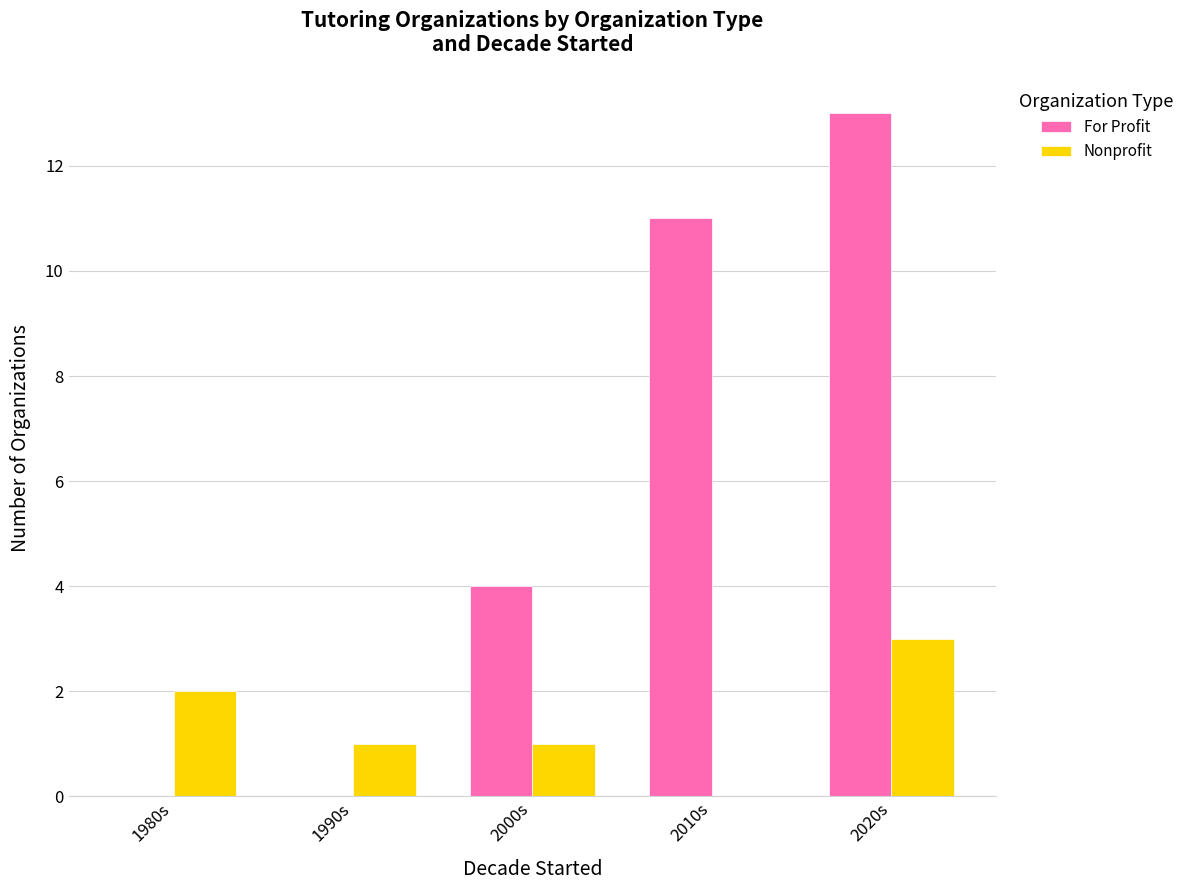

Which series changed the most between 1990s and 2000s?

For Profit